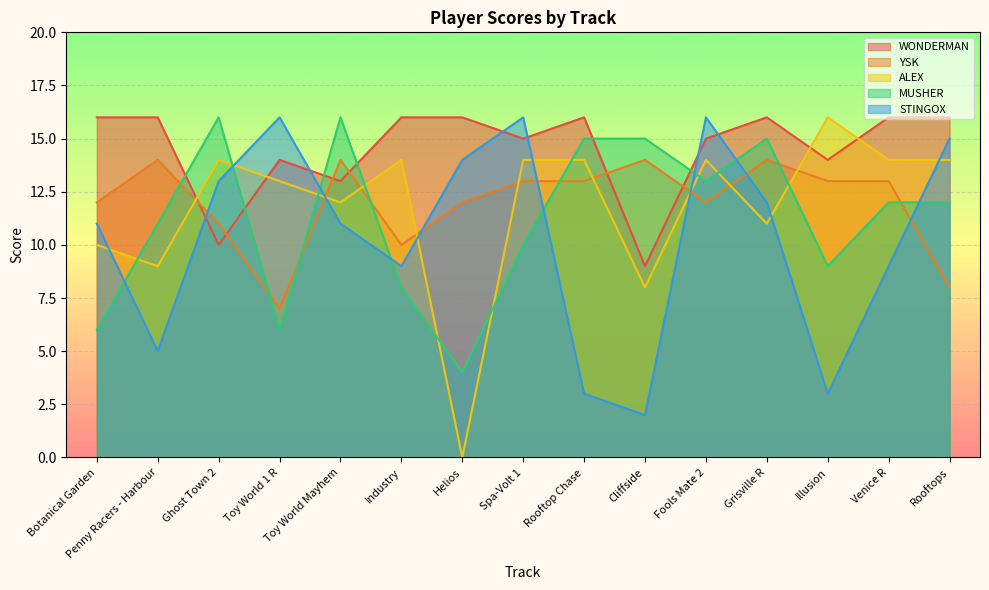

What are all the series names shown in the legend?

WONDERMAN, YSK, ALEX, MUSHER, STINGOX